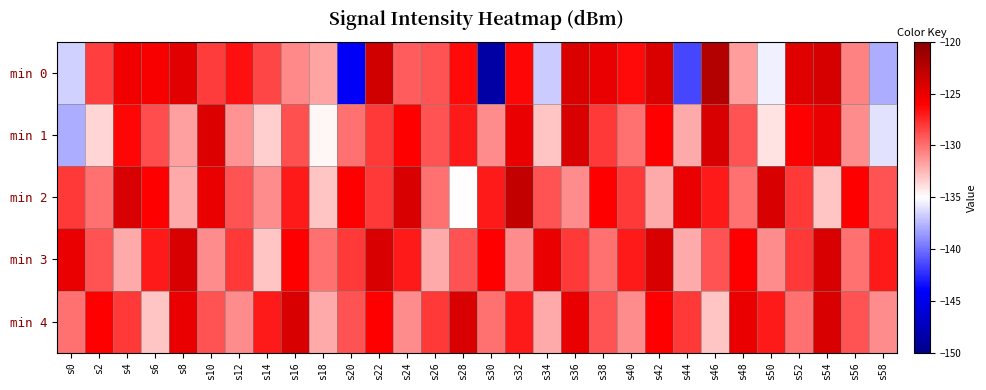

What is the spread (max minus min) of values at s50?

11.5